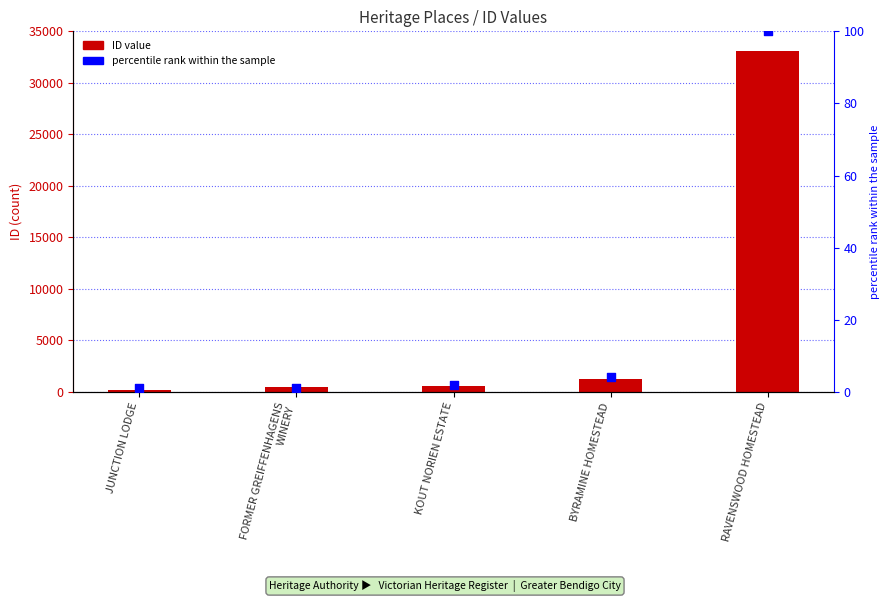

At how many categories does at least one series exceed 3198?

1